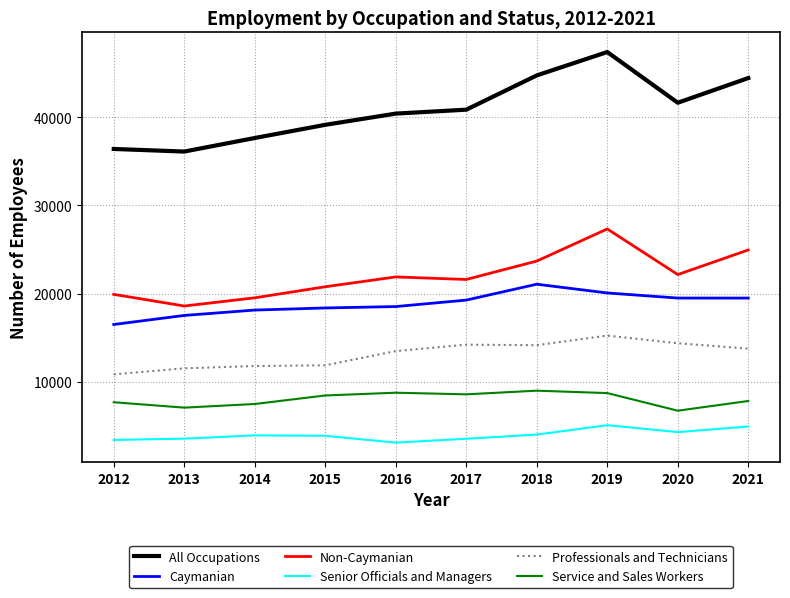

What are all the series names shown in the legend?

All Occupations, Caymanian, Non-Caymanian, Senior Officials and Managers, Professionals and Technicians, Service and Sales Workers